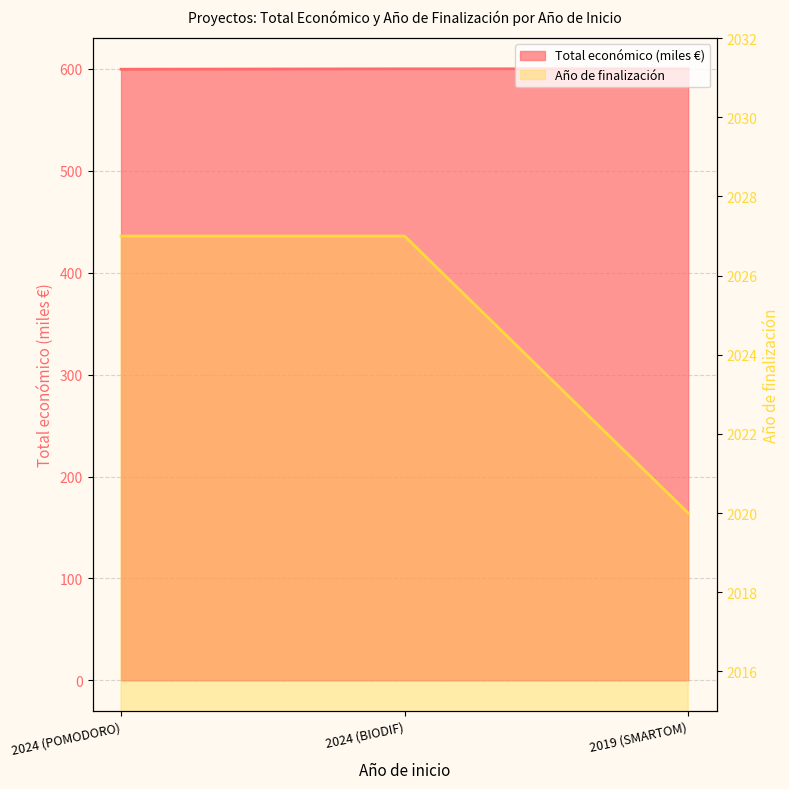

At 2019 (SMARTOM), list the series in order from smallest to largest.

Total económico, Año de finalización